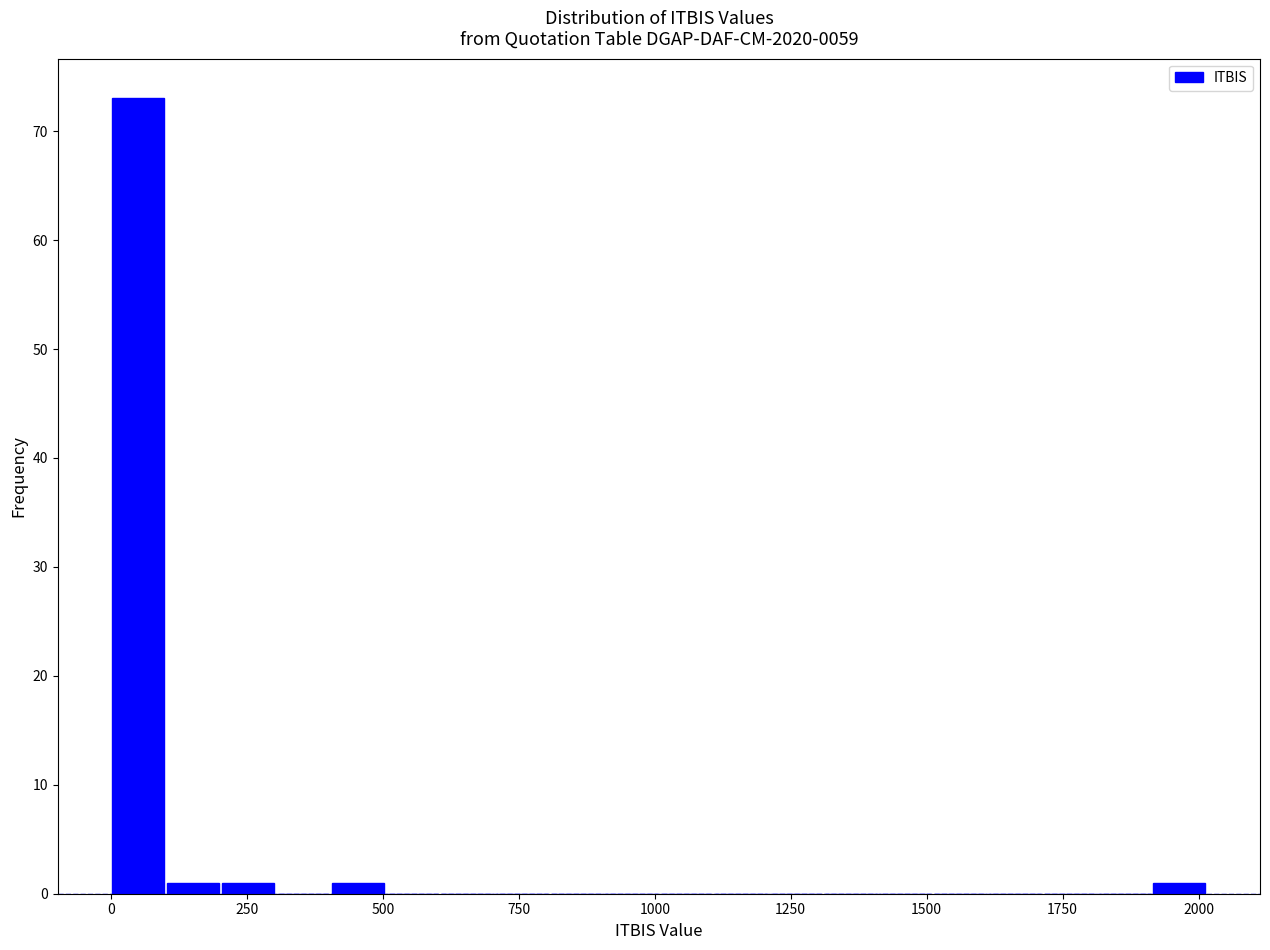

Around what value on the x-axis is the tallest bar? Give the approximate position of its centre, as read against the axis.

50